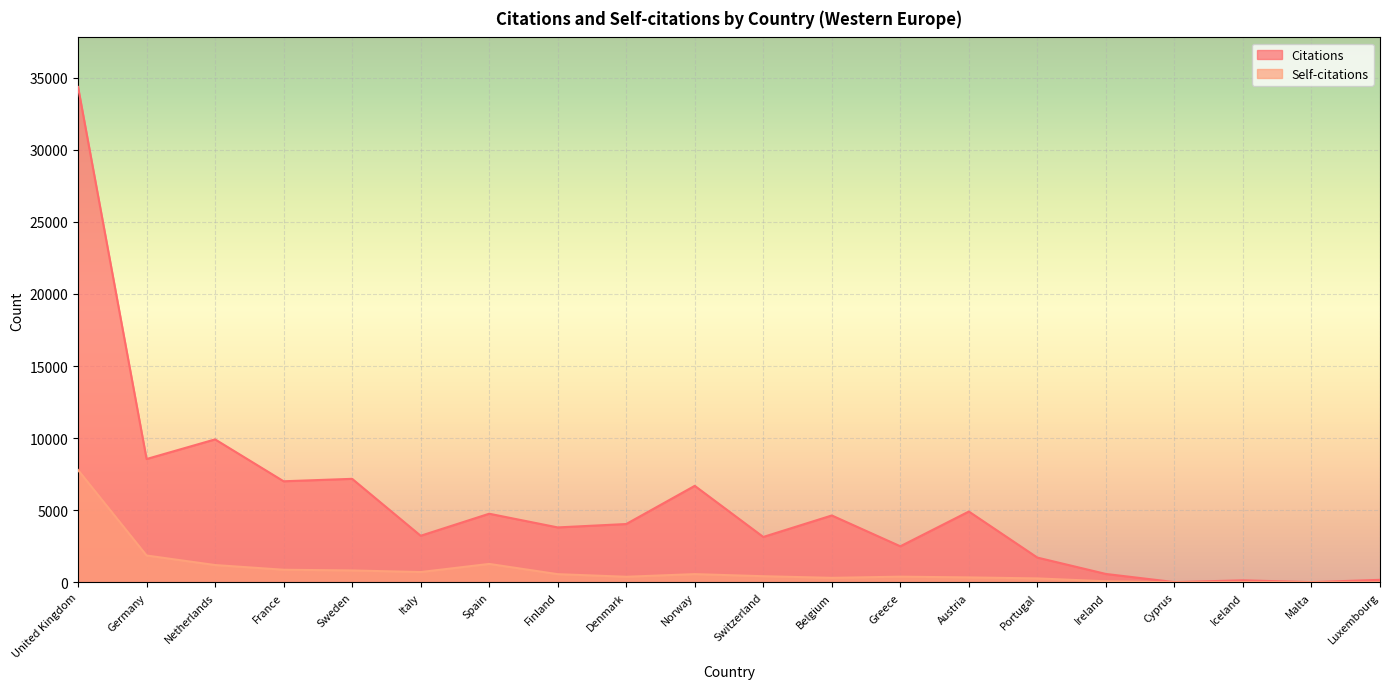

What is the difference between the maximum and second lowest values in the Citations series?

34328